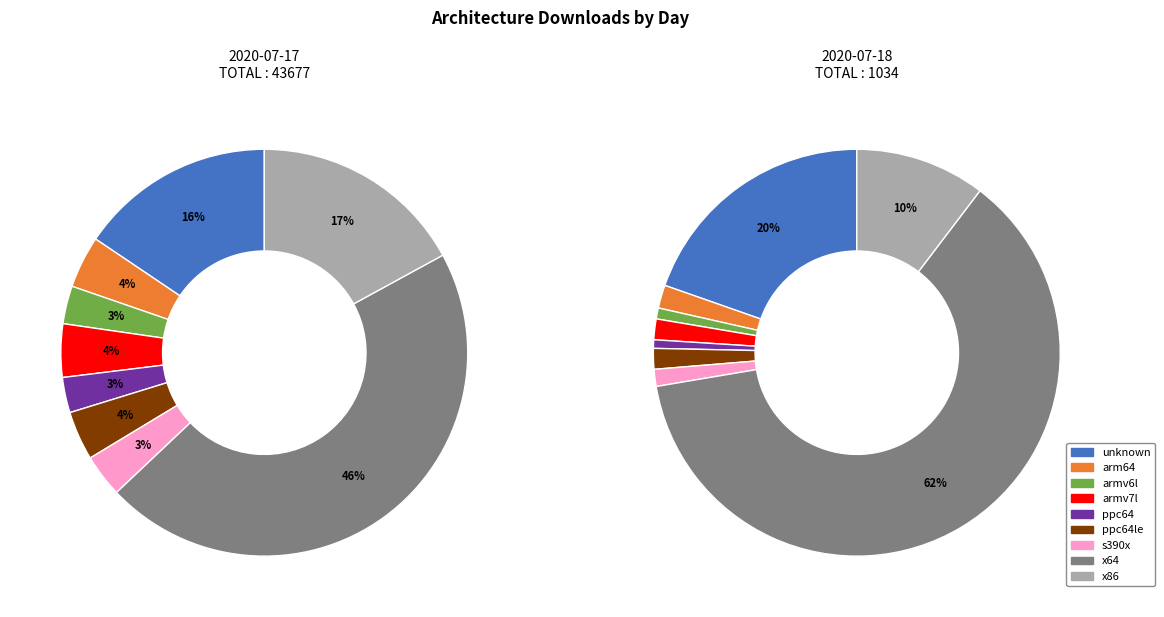

How many slices are in this pie chart?

9